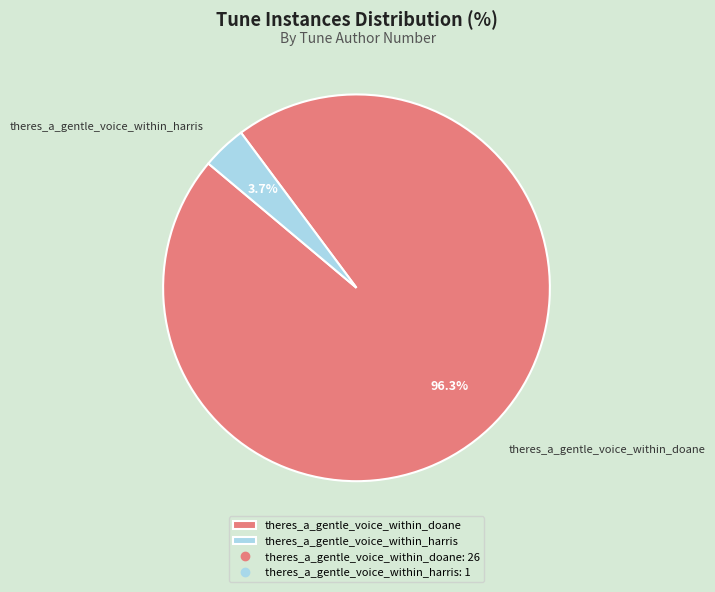

Is there any slice that represents more than half of the pie?

Yes